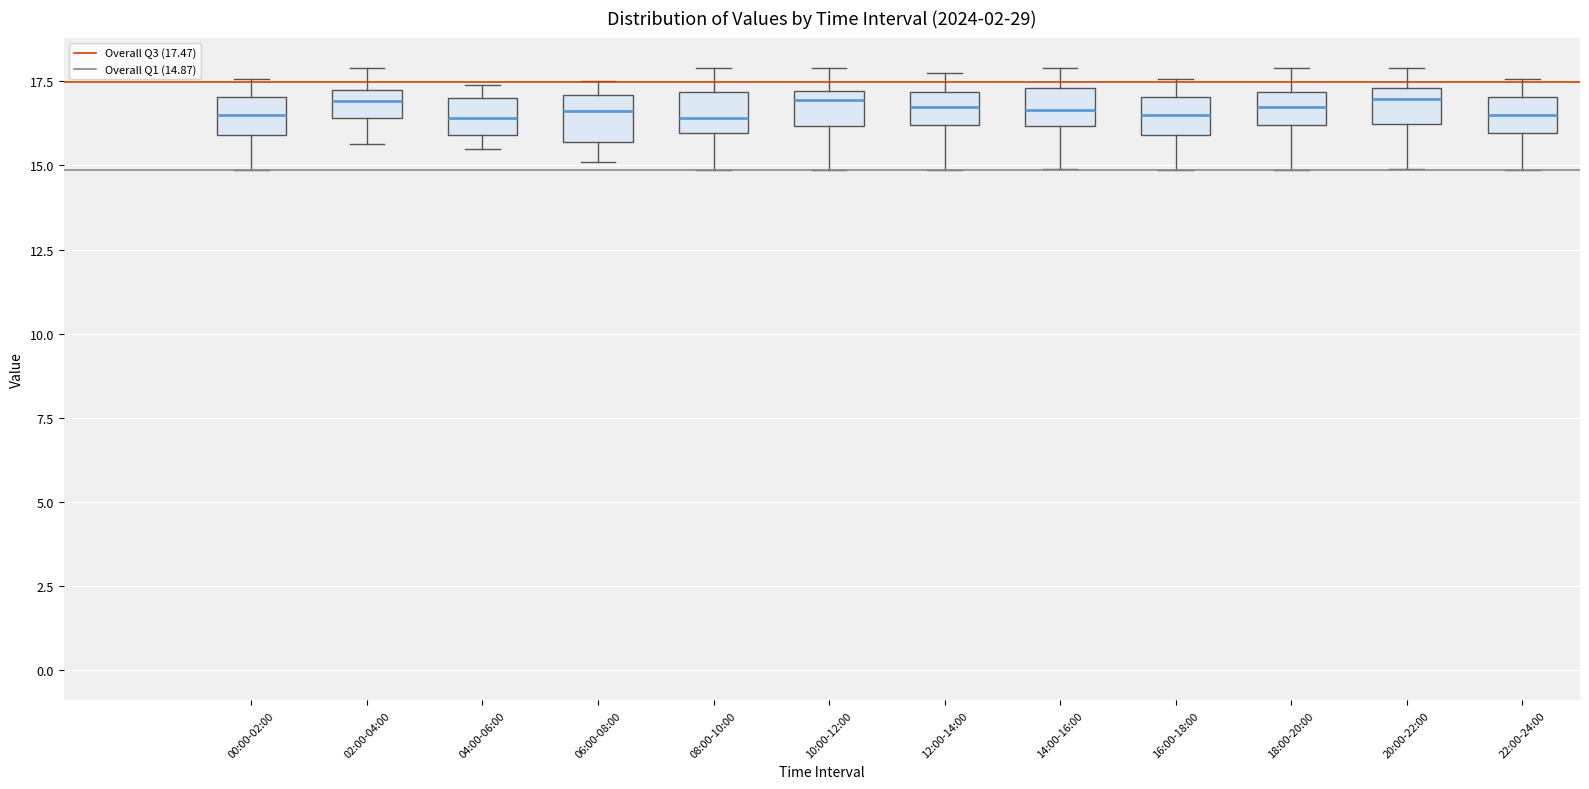

Reading left to right, transcribe this box plot: for each box, give where its median line is, the range the box spans, and where its two whiskers end, as read against the y-axis. The values are not printed on the chart, so give them approximately, as read against the axis.

00:00-02:00: median 16.5, box 16.0 to 17.0, whiskers 15.0 to 17.5
02:00-04:00: median 17.0 (inside the box), box 16.5 to 17.0, whiskers 15.5 to 18.0
04:00-06:00: median 16.5, box 16.0 to 17.0, whiskers 15.5 to 17.5
06:00-08:00: median 16.5, box 15.5 to 17.0, whiskers 15.0 to 17.5
08:00-10:00: median 16.5, box 16.0 to 17.0, whiskers 15.0 to 18.0
10:00-12:00: median 17.0 (just below the box's upper edge), box 16.0 to 17.0, whiskers 15.0 to 18.0
12:00-14:00: median 16.5, box 16.0 to 17.0, whiskers 15.0 to 17.5
14:00-16:00: median 16.5, box 16.0 to 17.5, whiskers 15.0 to 18.0
16:00-18:00: median 16.5, box 16.0 to 17.0, whiskers 15.0 to 17.5
18:00-20:00: median 16.5, box 16.0 to 17.0, whiskers 15.0 to 18.0
20:00-22:00: median 17.0, box 16.0 to 17.5, whiskers 15.0 to 18.0
22:00-24:00: median 16.5, box 16.0 to 17.0, whiskers 15.0 to 17.5